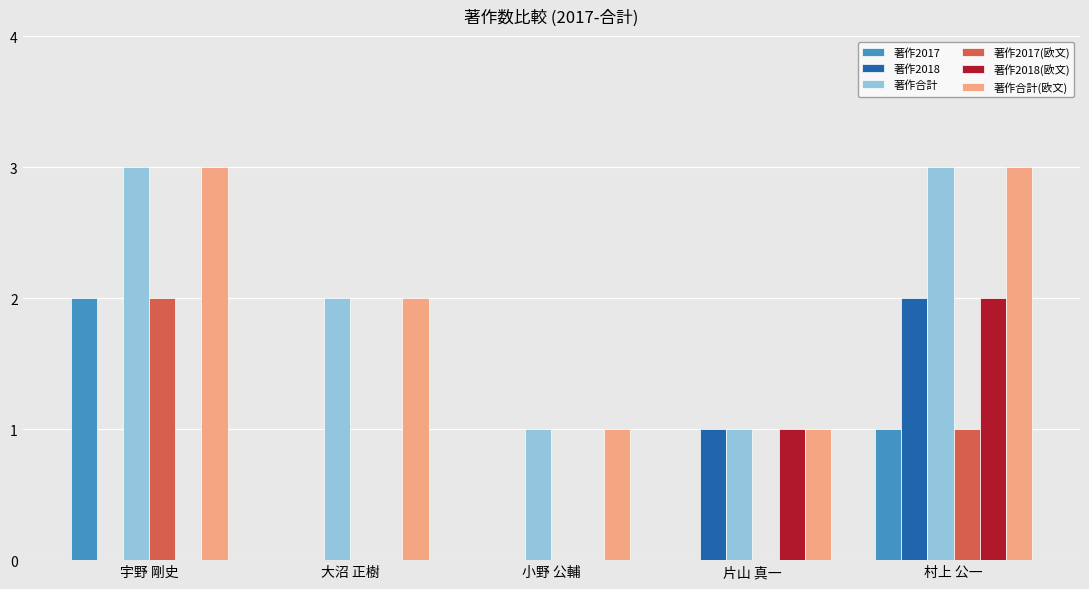

Is it true that 著作2018 equals 0 at 大沼 正樹?

True